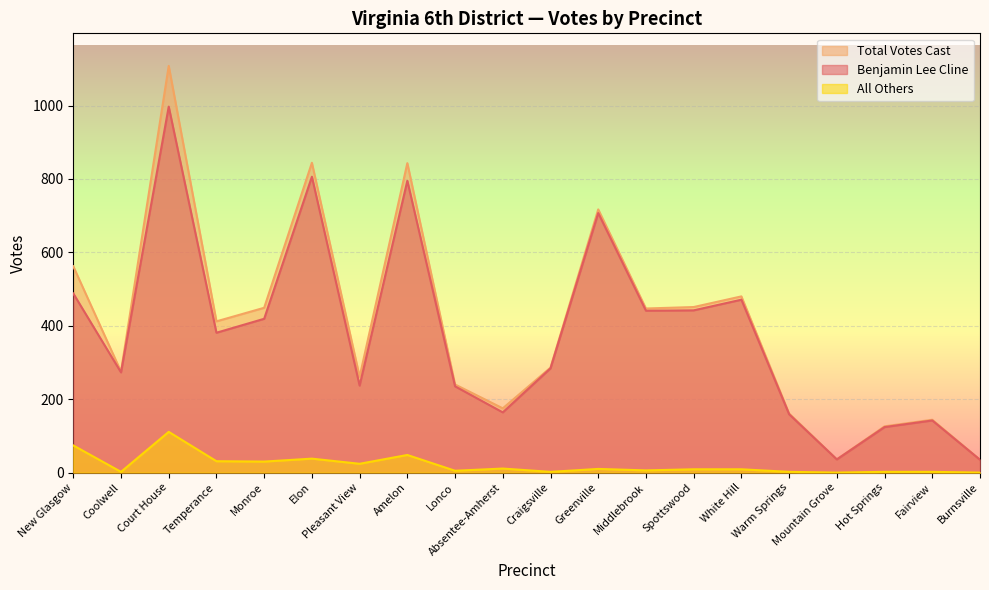

Where does the Total Votes Cast series first go above 412?

New Glasgow